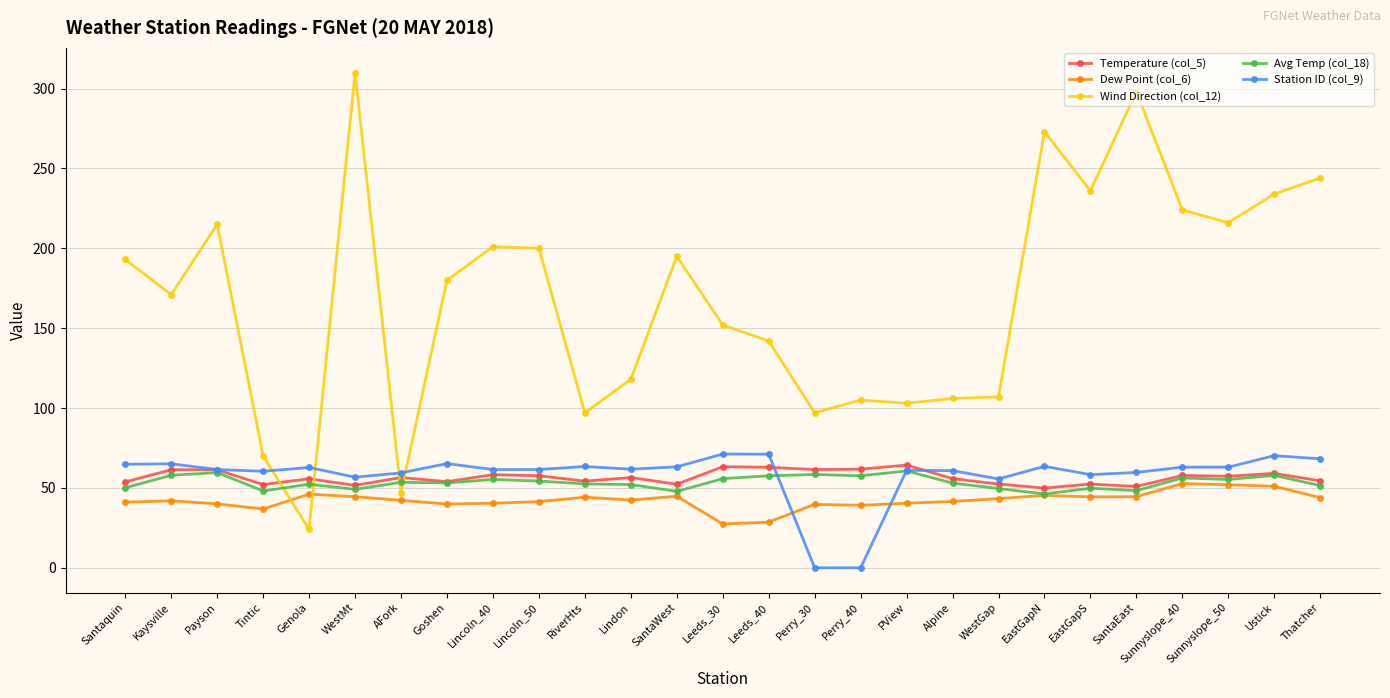

Is it true that Temperature (col_5) equals 64.3 at PView?

True